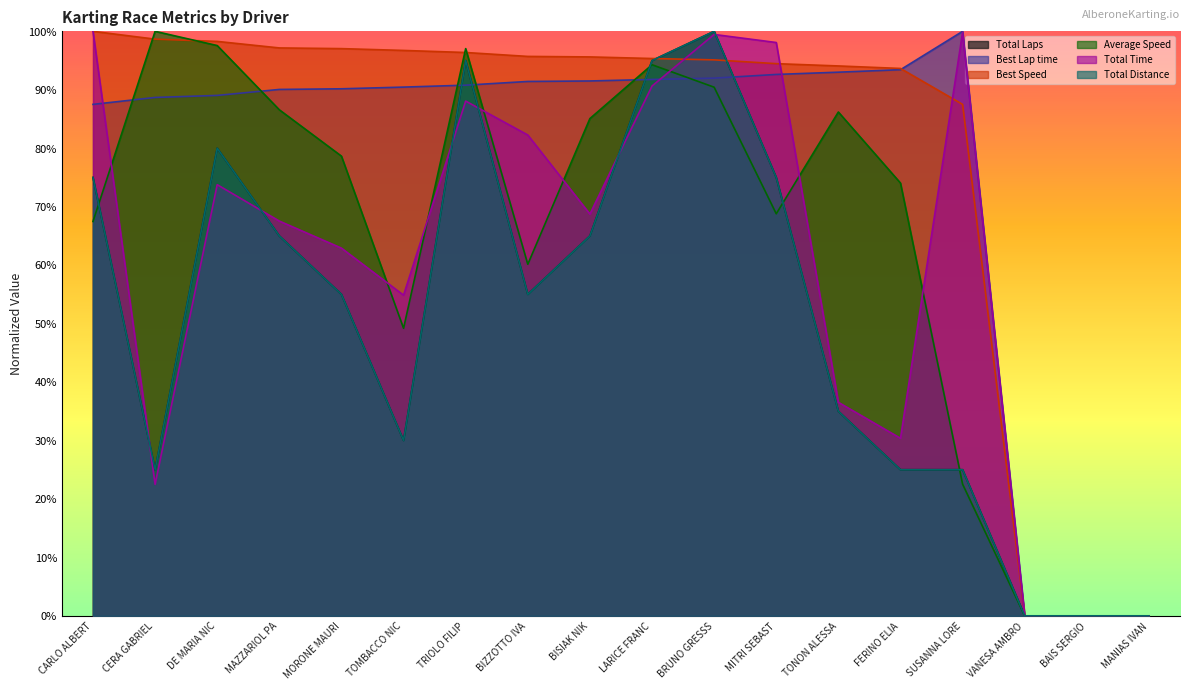

Does the chart display data point markers on the line(s)?

No